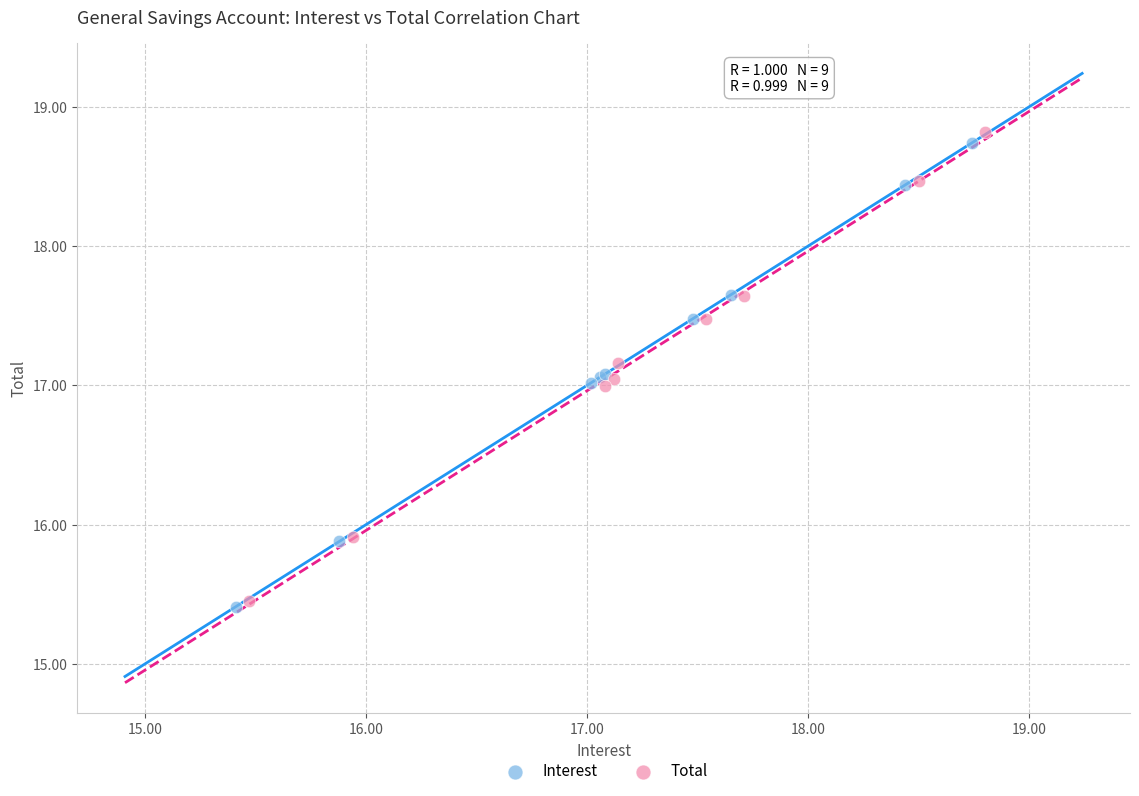

Which series has the widest spread of Y values?

Total